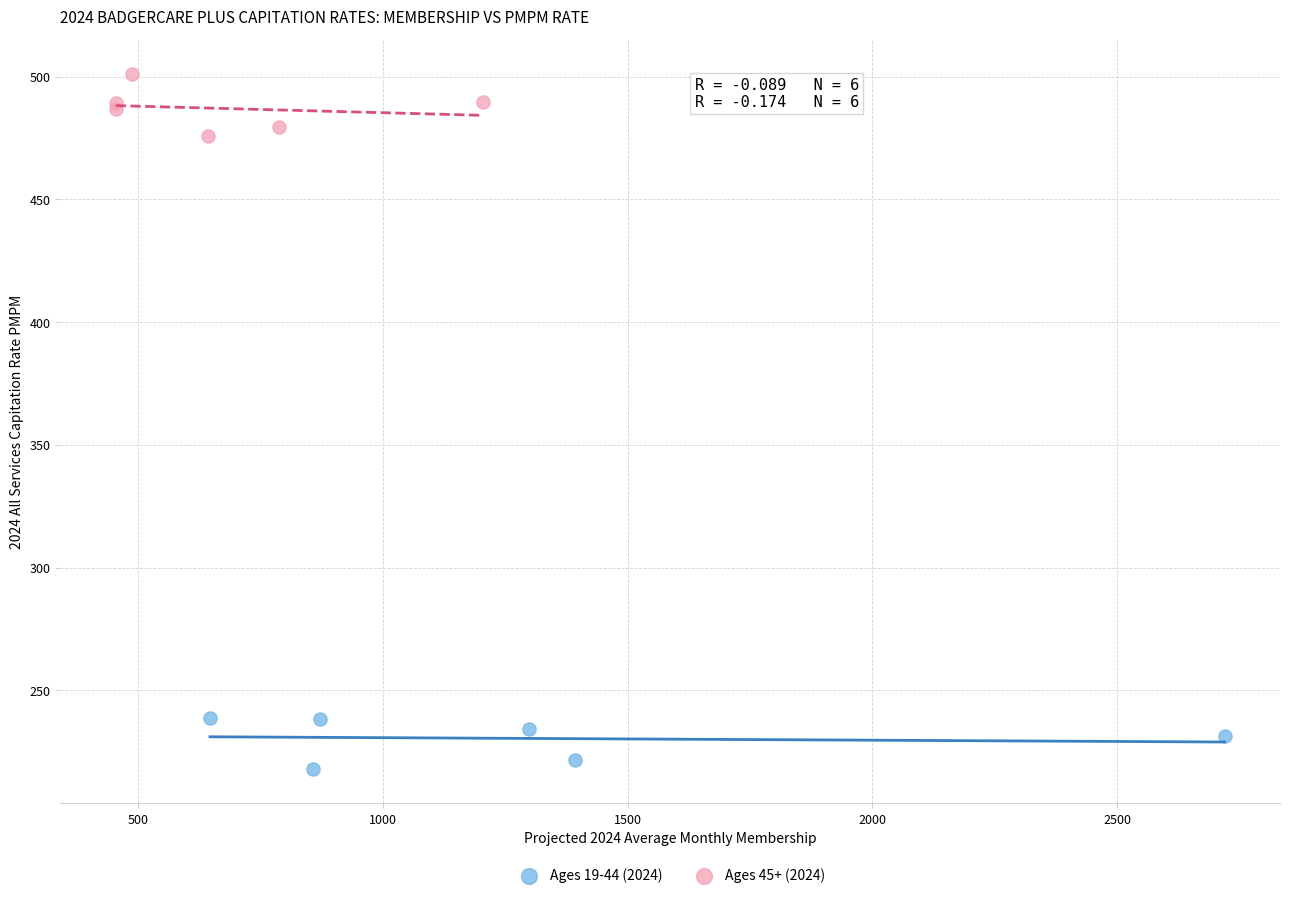

Which series reaches the maximum Y coordinate?

Ages 45+ (2024)